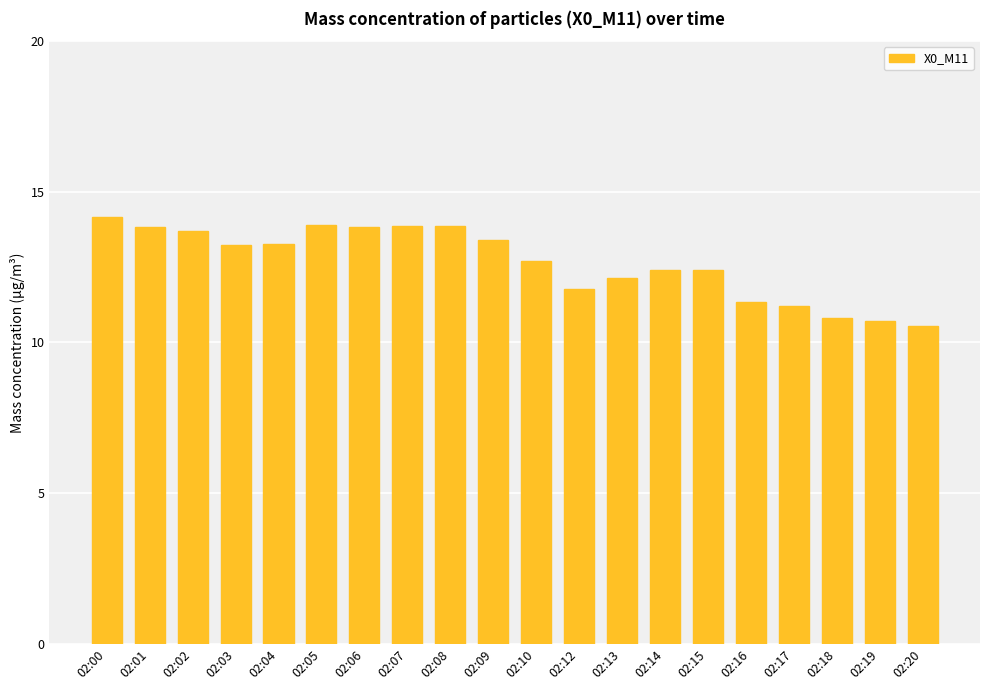

What is the smallest value displayed?

10.6